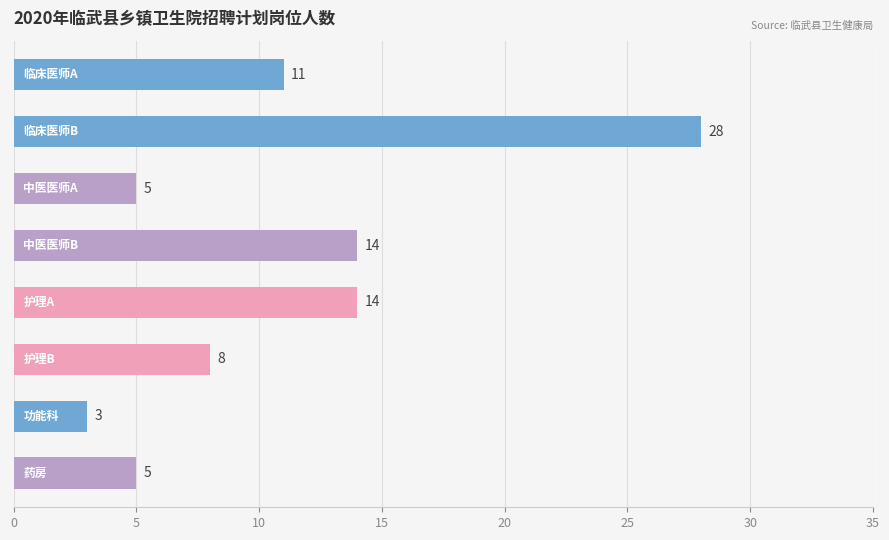

What is the sum of all values?

88